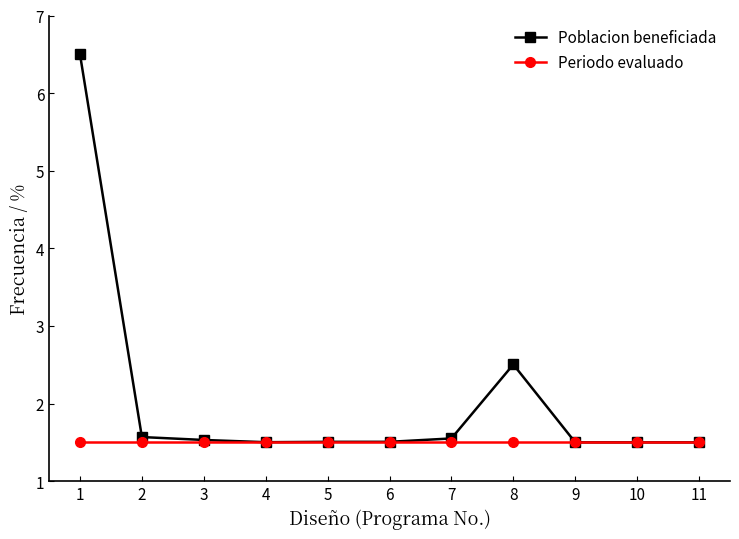

How many data points does each series have?

11